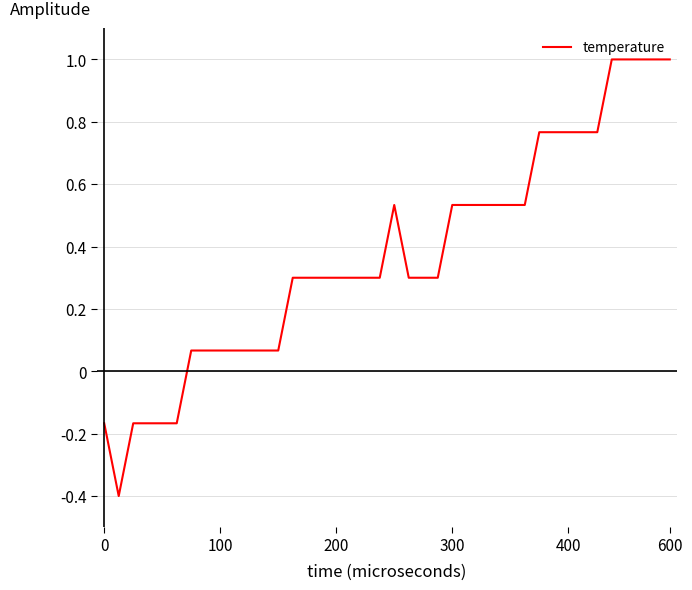

What is the maximum value shown in the chart?

1.0